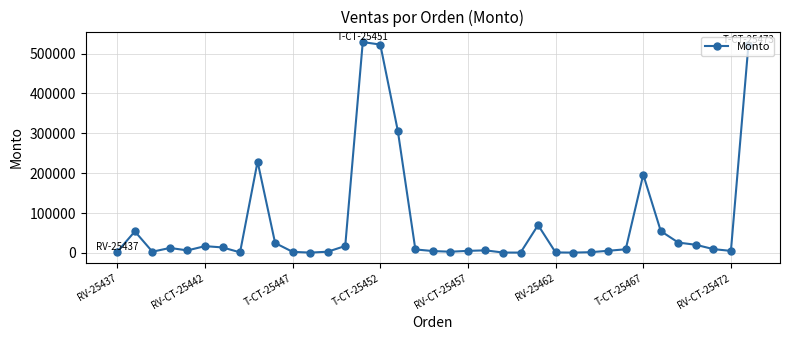

True or false: the data has more than 1 interior local peaks.

True